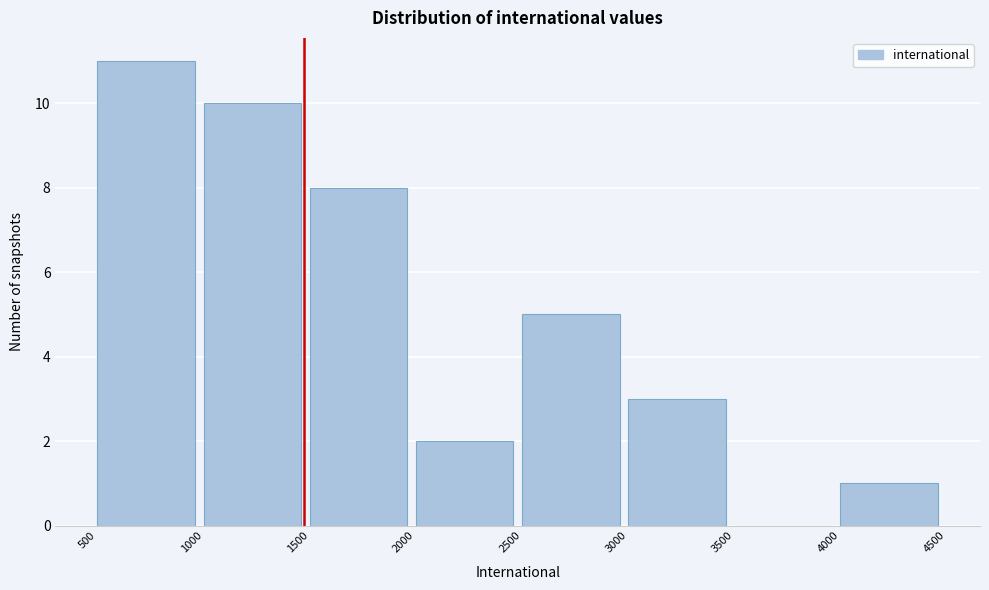

Which range on the x-axis has the tallest bar?

500 to 1000